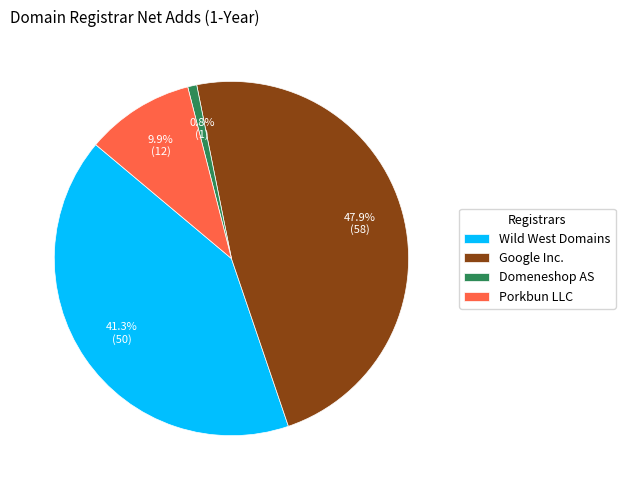

Does Wild West Domains represent more than half of the total?

No